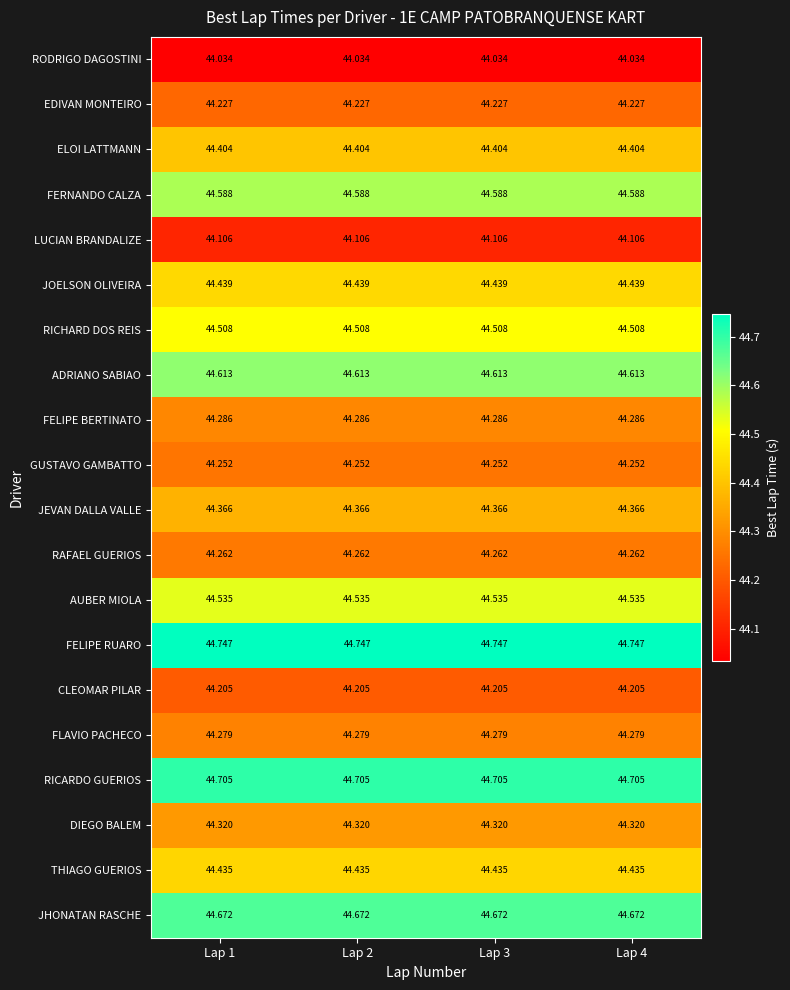

Which series has the largest total across all categories?

FELIPE RUARO